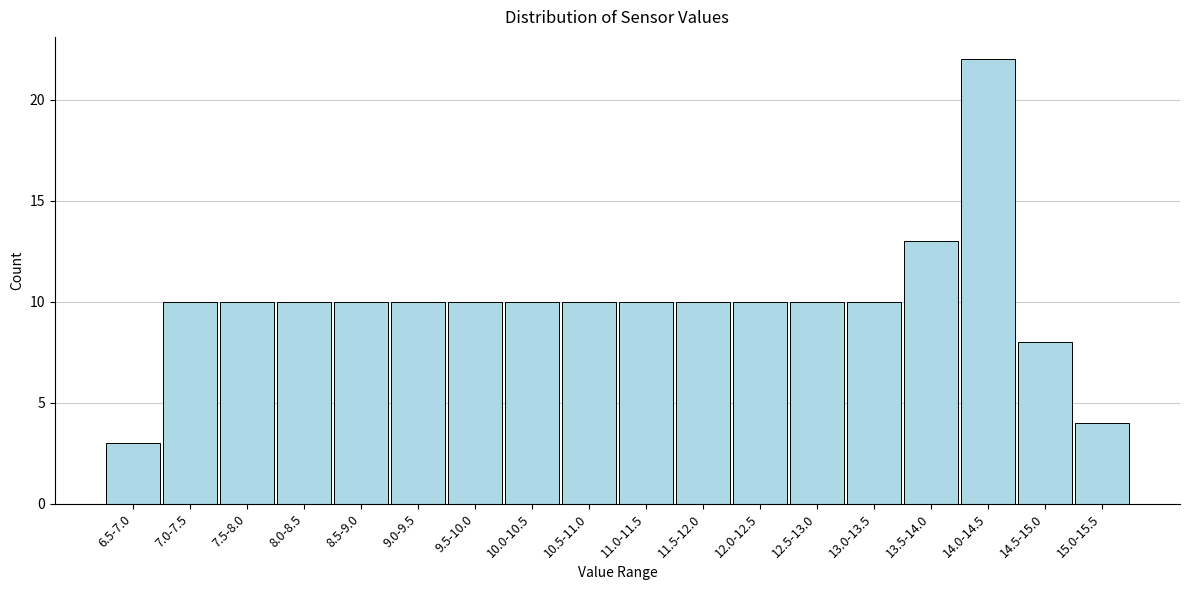

Reading left to right, transcribe all the data shown in this chart.

3	10	10	10	10	10	10	10	10	10	10	10	10	10	13	22	8	4